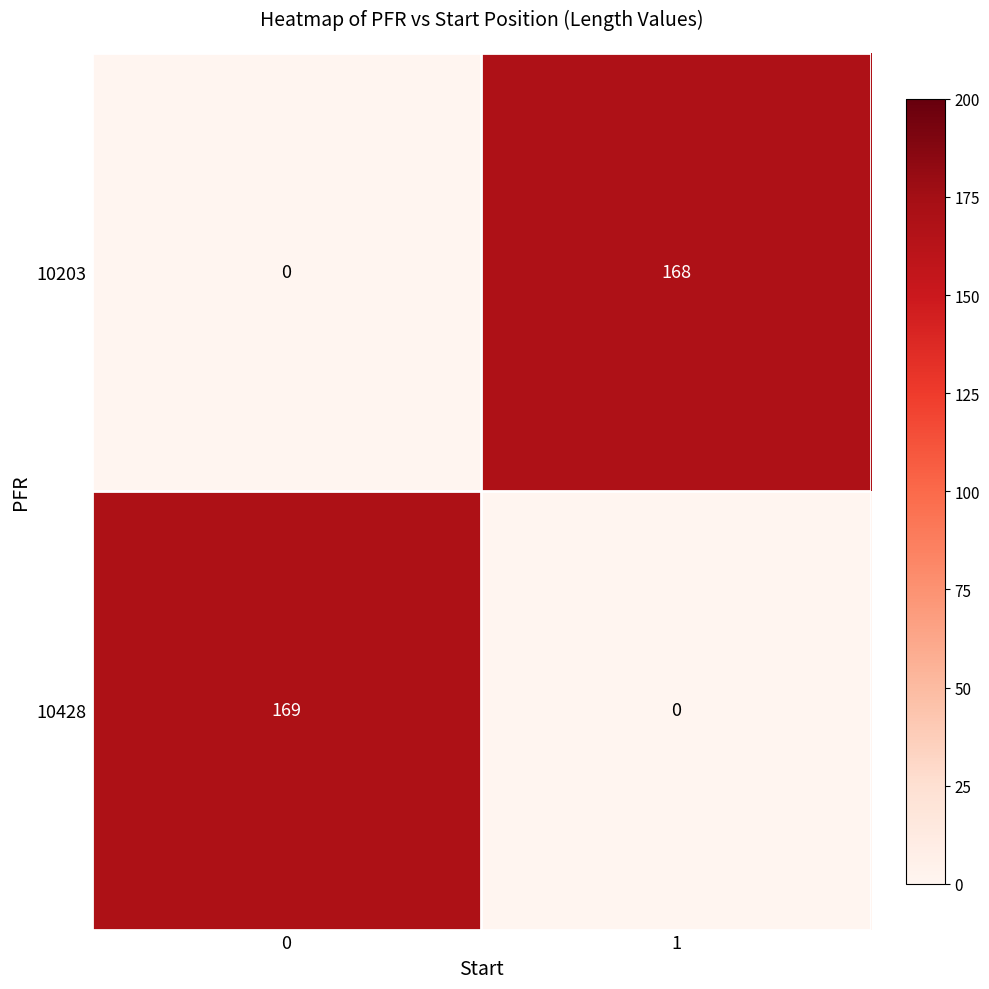

Reading right to left, list all the values displayed in this chart.

10203: 168	0
10428: 0	169